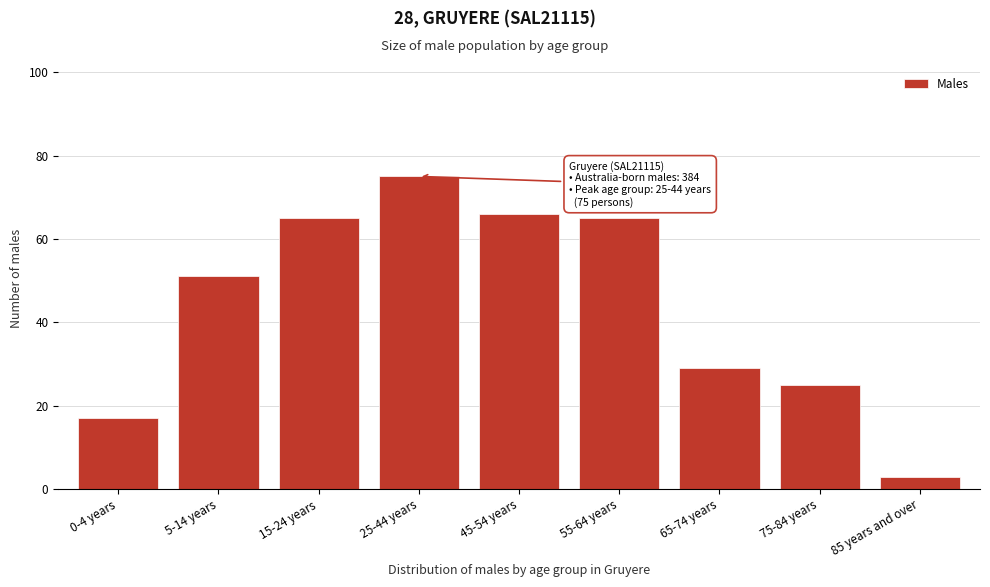

Reading left to right, extract all data points from this chart.

0-4 years=17	5-14 years=51	15-24 years=65	25-44 years=75	45-54 years=66	55-64 years=65	65-74 years=29	75-84 years=25	85 years and over=3